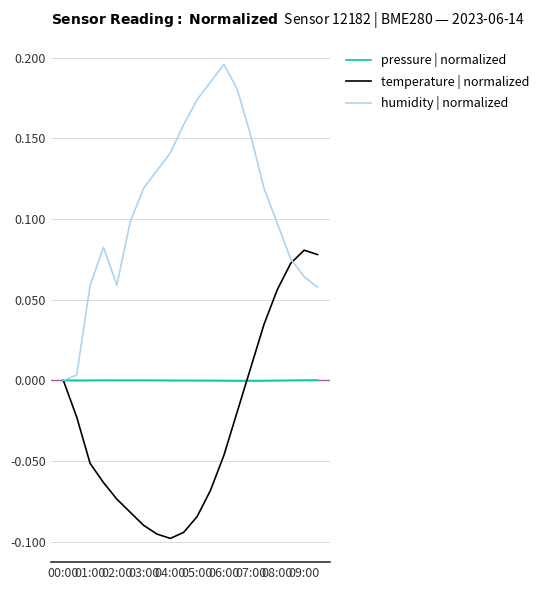

Which series has the largest total across all categories?

humidity | normalized